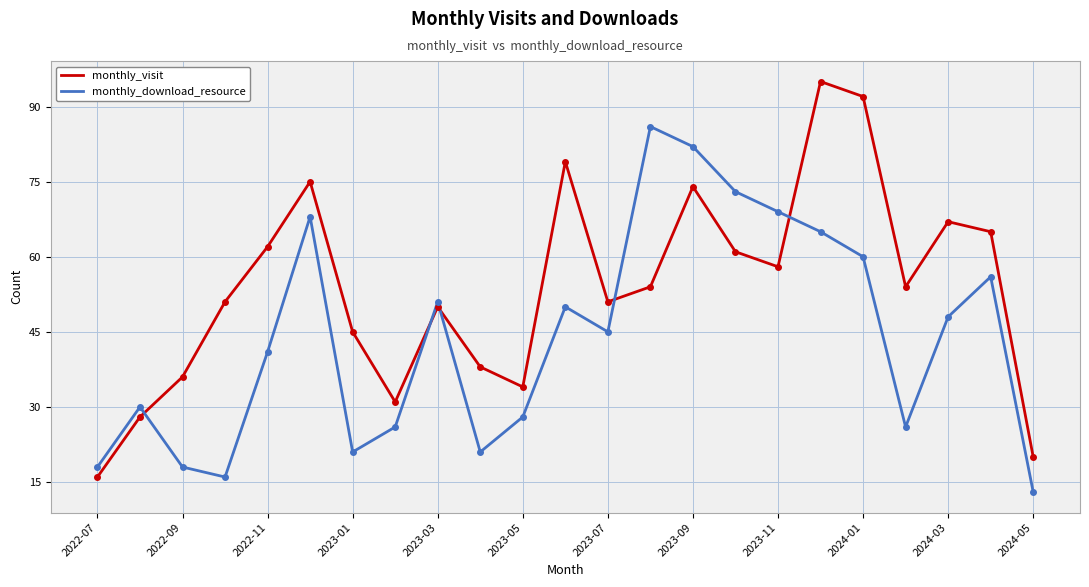

Rank the series by their average value, from lowest to highest.

monthly_download_resource, monthly_visit